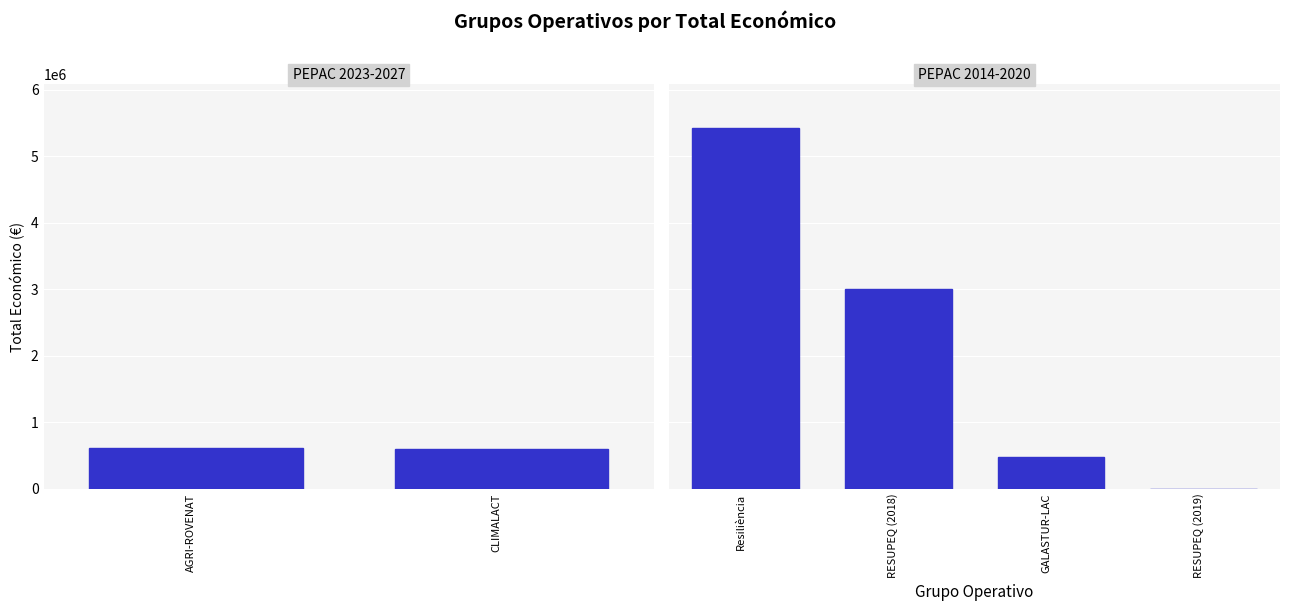

What is the difference between the maximum and minimum values?

5433552